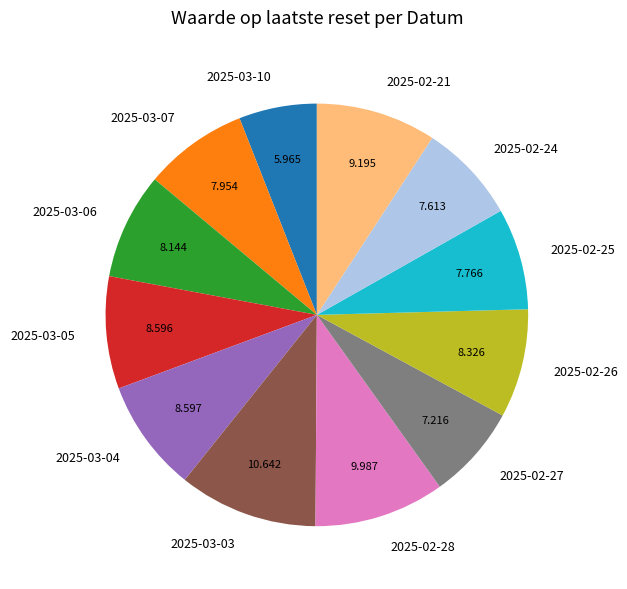

Do 2025-03-06 and 2025-03-04 together represent more than half of the pie?

No